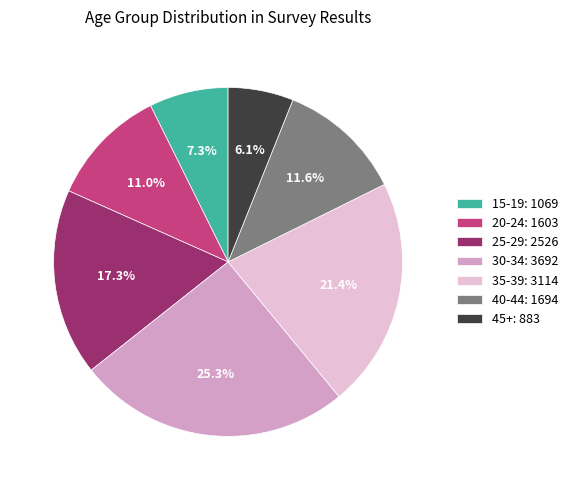

To the nearest percent, what portion does 20-24 represent?

11%